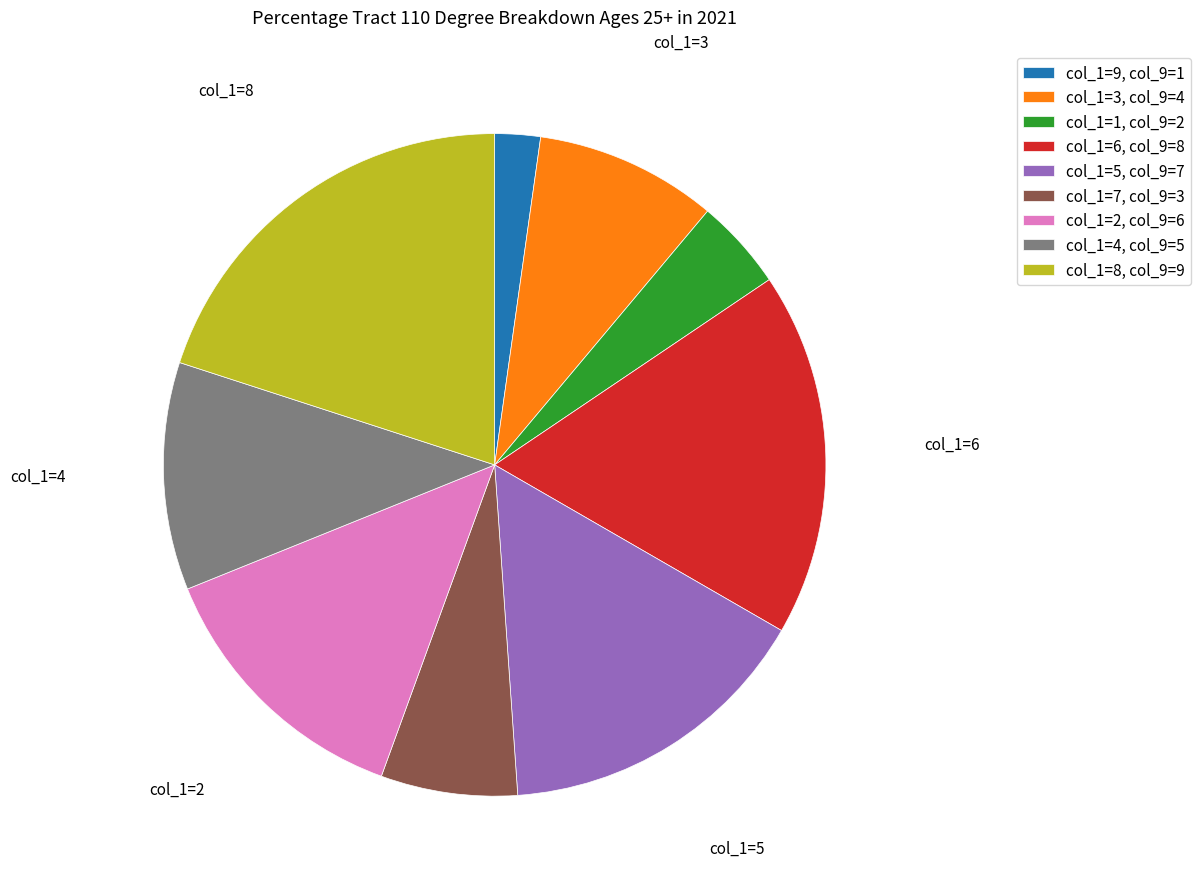

Rank the categories by value from lowest to highest.

col_1=9, col_9=1, col_1=1, col_9=2, col_1=7, col_9=3, col_1=3, col_9=4, col_1=4, col_9=5, col_1=2, col_9=6, col_1=5, col_9=7, col_1=6, col_9=8, col_1=8, col_9=9